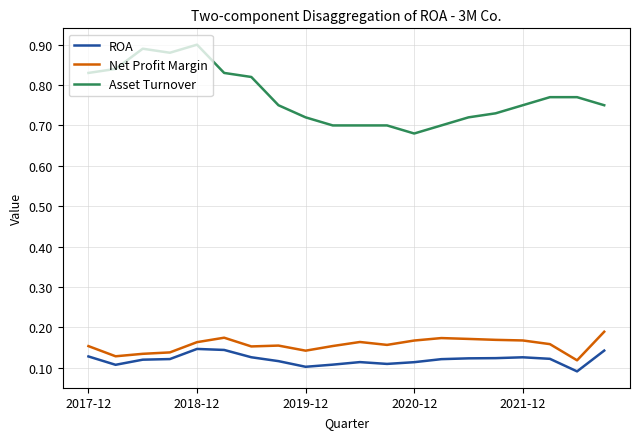

List the series in order of their peak value, lowest first.

ROA, Net Profit Margin, Asset Turnover